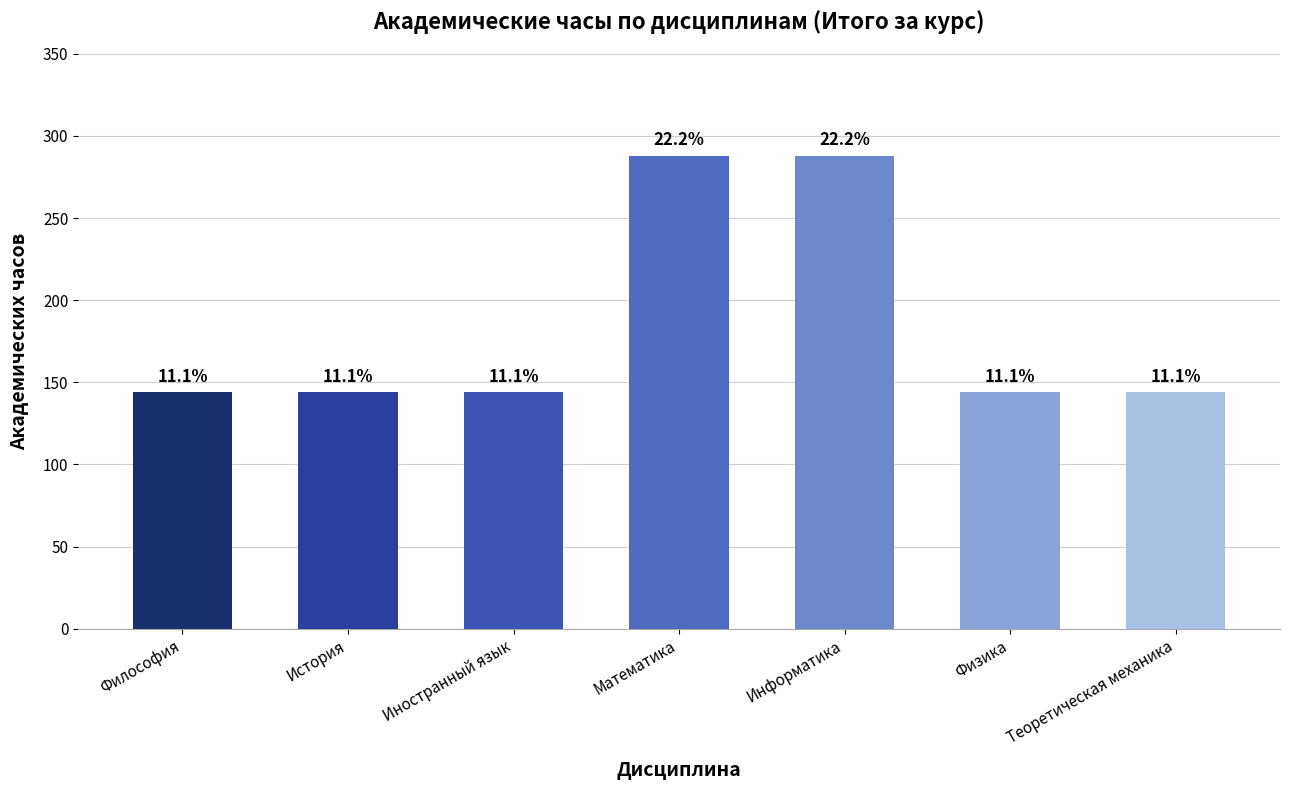

Are the bars horizontal?

No